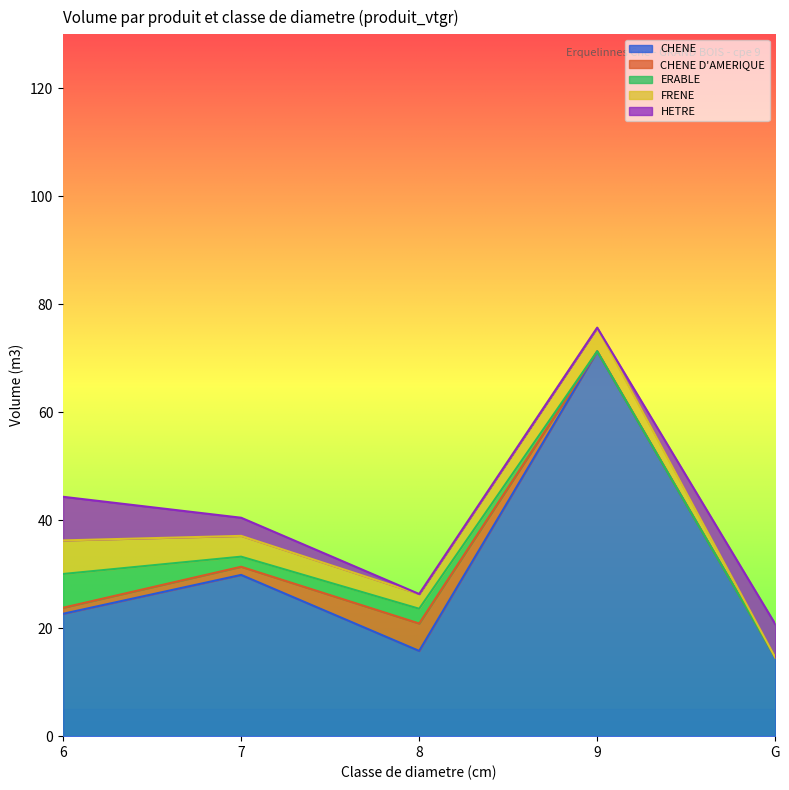

Which series ends up on top after the final intersection of CHENE D'AMERIQUE and FRENE?

FRENE